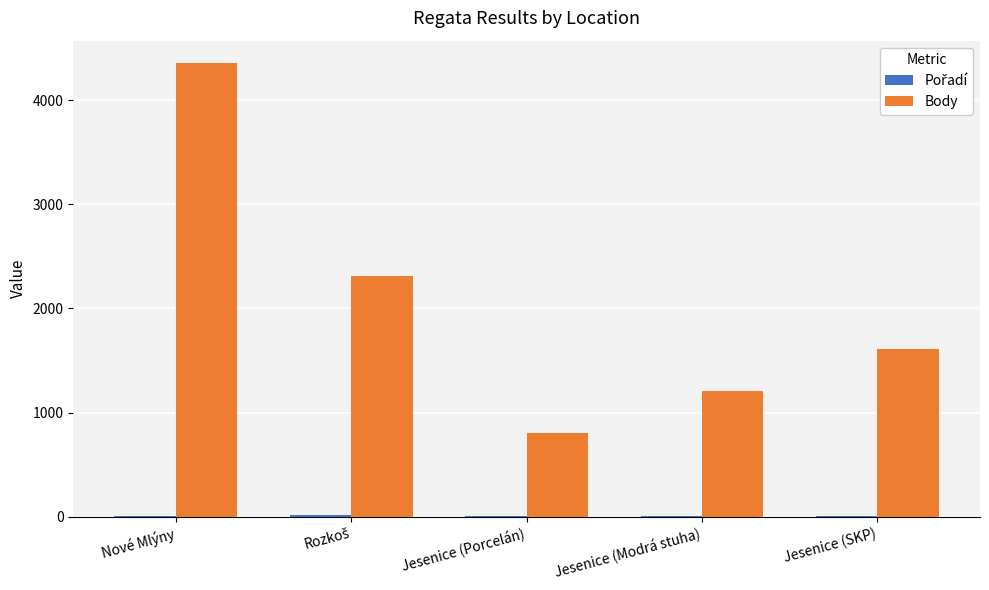

What is the maximum value shown in the chart?

4355